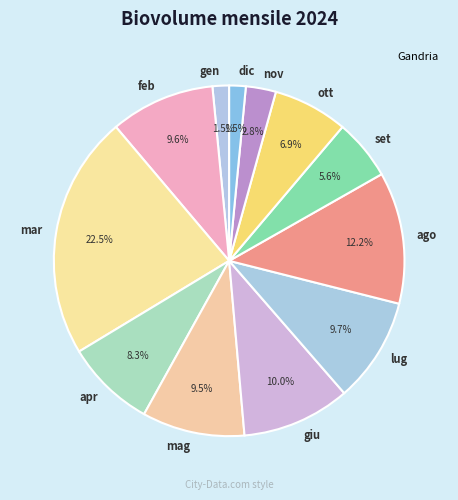

To the nearest percent, what is the difference between the largest and smallest slice percentages?

21%